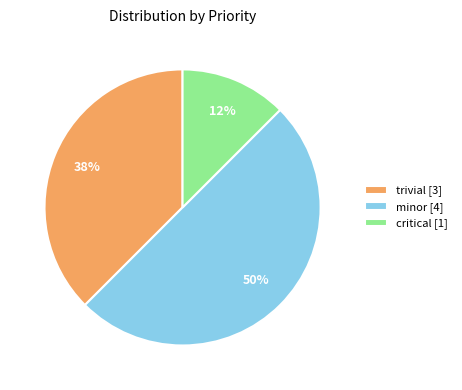

Which has a higher value, critical [1] or trivial [3]?

trivial [3]